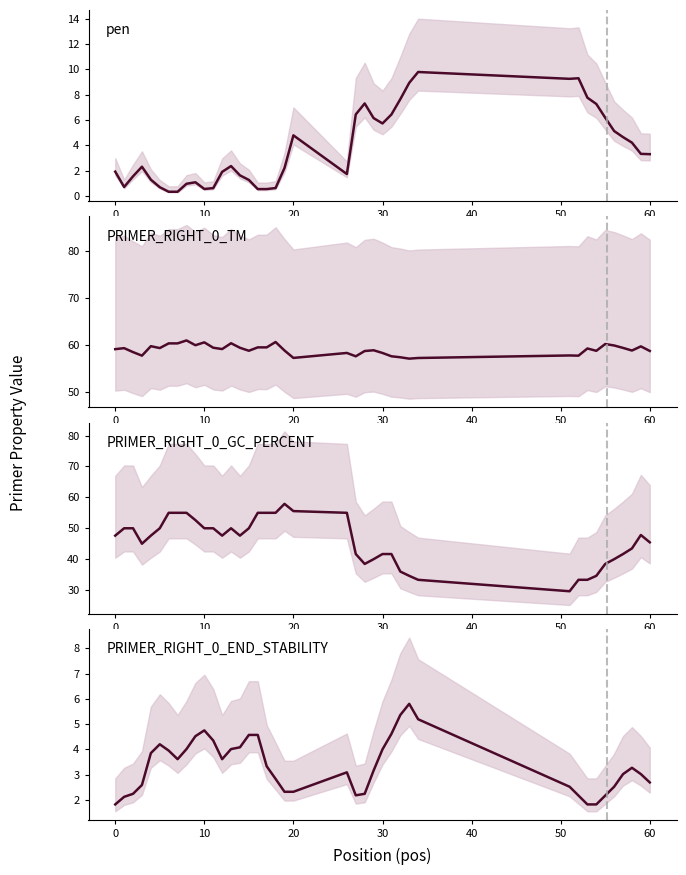

True or false: PRIMER_RIGHT_0_END_STABILITY and PRIMER_RIGHT_0_TM intersect in this chart.

False